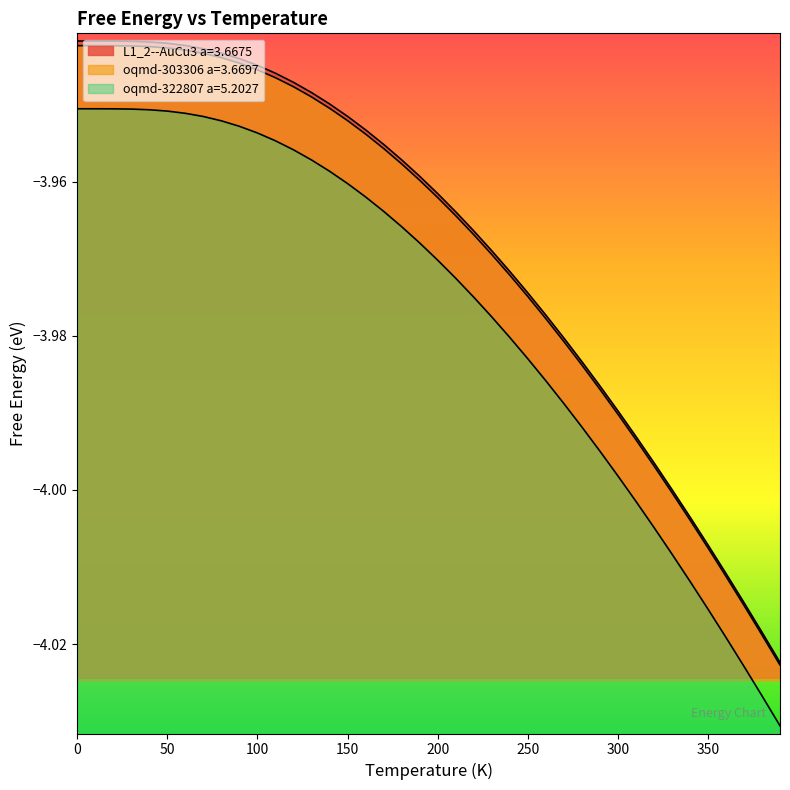

Which series has the widest spread of values?

L1_2--AuCu3 a=3.6675